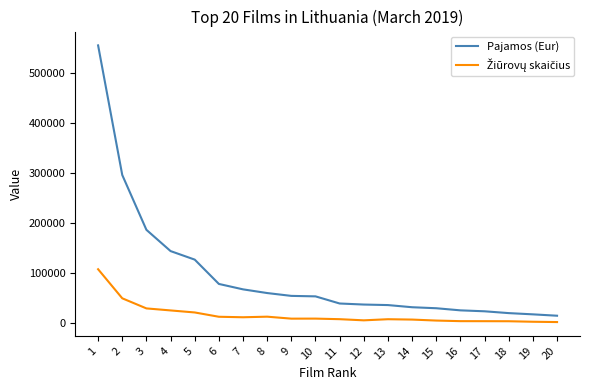

Which series has the largest total across all categories?

Pajamos (Eur)